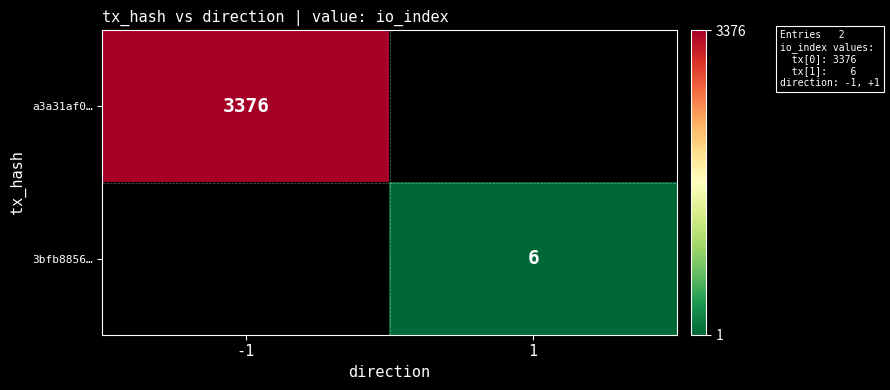

True or false: a3a31af0… has a value of 5019 at -1.

False